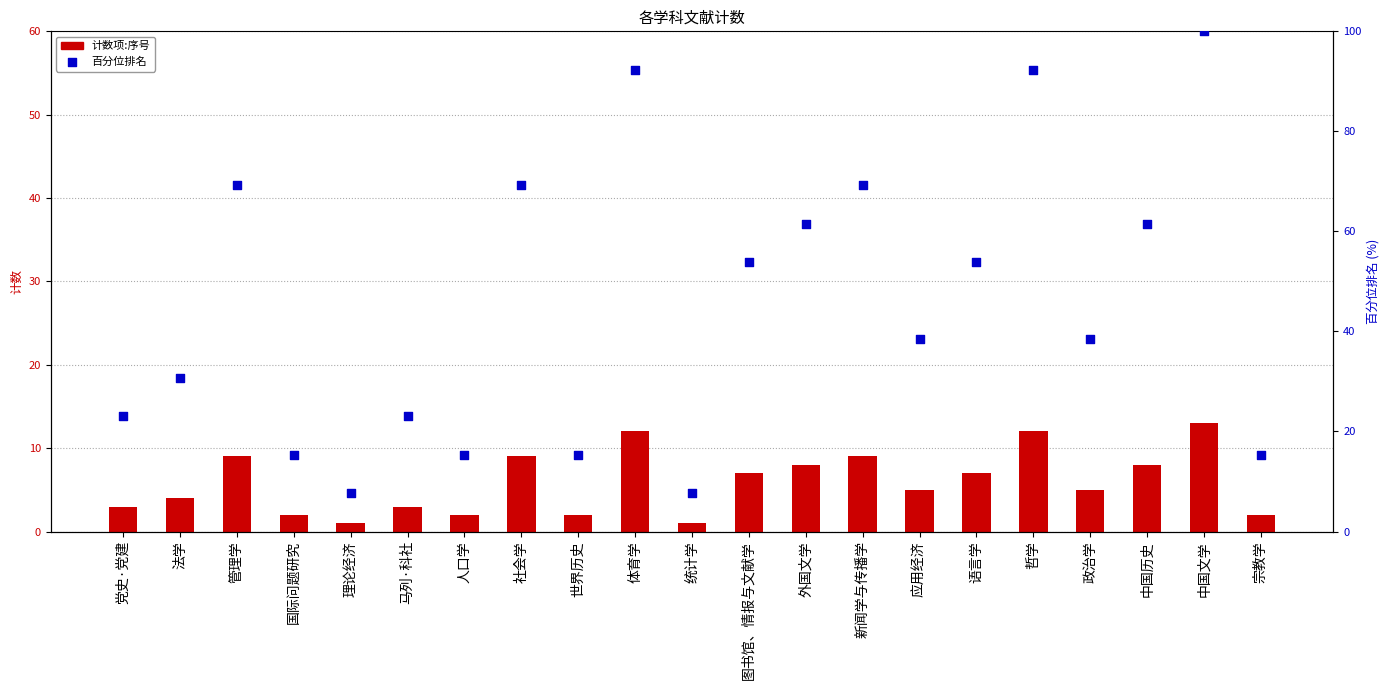

Which series contains the lowest Y value?

计数项:序号